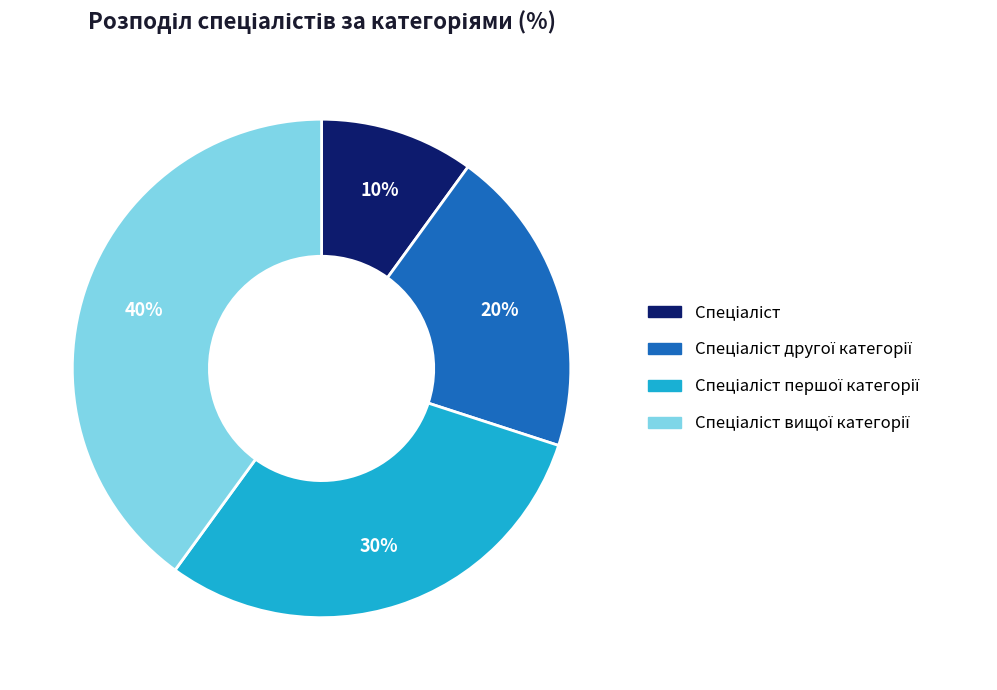

Count the number of slices in the pie.

4